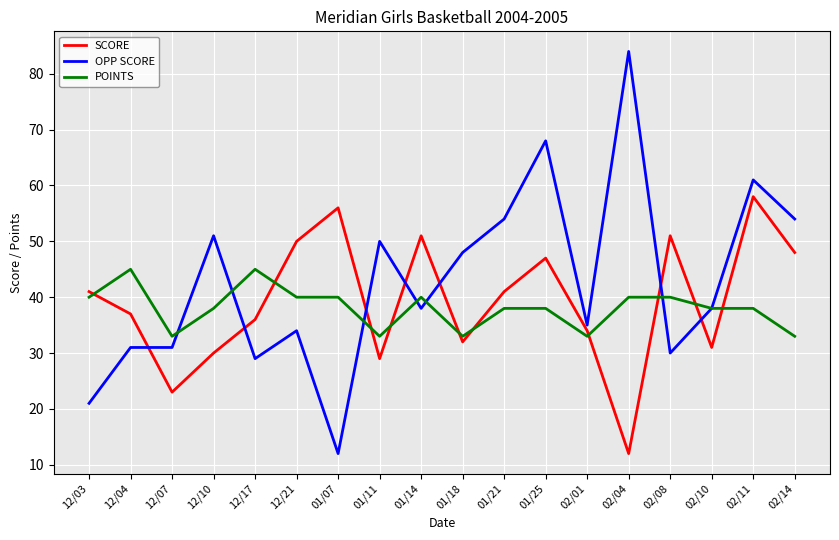

Rank the series at 02/08 from highest to lowest value.

SCORE, POINTS, OPP SCORE